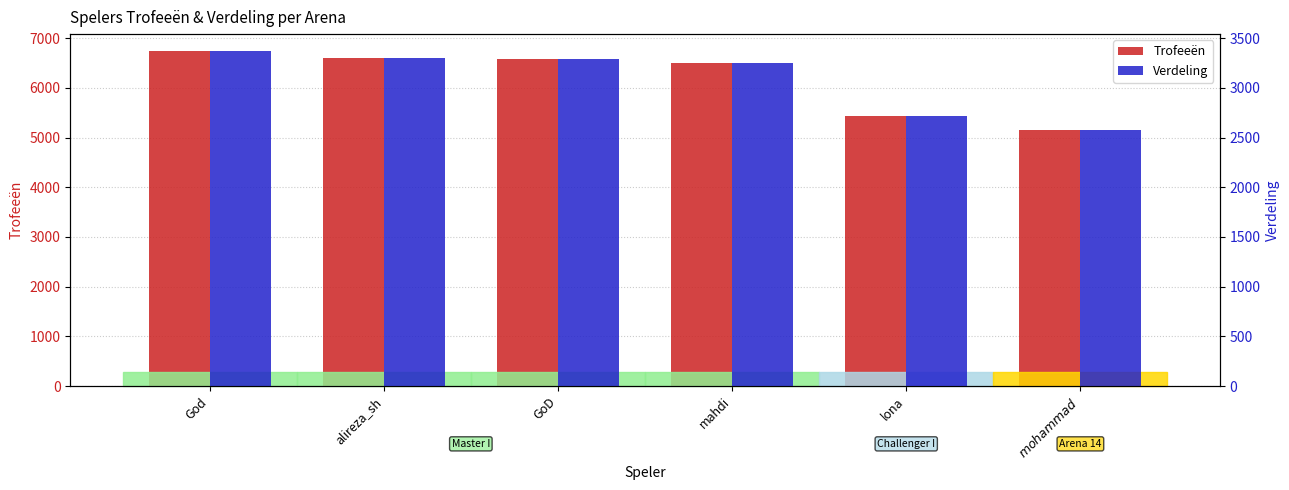

What are all the series names shown in the legend?

Trofeeën, Verdeling